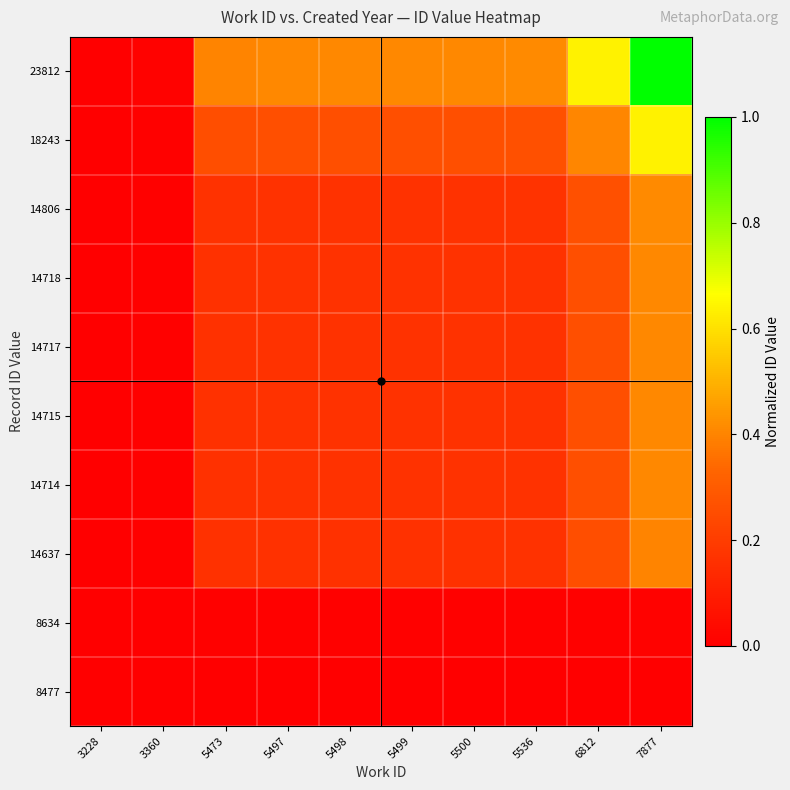

Reading right to left, transcribe all the data shown in this chart.

8477: 7877=0.0	6812=0.0	5536=0.0	5500=0.0	5499=0.0	5498=0.0	5497=0.0	5473=0.0	3360=0.0	3228=0.0
8634: 7877=0.0	6812=0.0	5536=0.0	5500=0.0	5499=0.0	5498=0.0	5497=0.0	5473=0.0	3360=0.0	3228=0.0
14637: 7877=0.4	6812=0.3	5536=0.2	5500=0.2	5499=0.2	5498=0.2	5497=0.2	5473=0.2	3360=0.0	3228=0.0
14714: 7877=0.4	6812=0.3	5536=0.2	5500=0.2	5499=0.2	5498=0.2	5497=0.2	5473=0.2	3360=0.0	3228=0.0
14715: 7877=0.4	6812=0.3	5536=0.2	5500=0.2	5499=0.2	5498=0.2	5497=0.2	5473=0.2	3360=0.0	3228=0.0
14717: 7877=0.4	6812=0.3	5536=0.2	5500=0.2	5499=0.2	5498=0.2	5497=0.2	5473=0.2	3360=0.0	3228=0.0
14718: 7877=0.4	6812=0.3	5536=0.2	5500=0.2	5499=0.2	5498=0.2	5497=0.2	5473=0.2	3360=0.0	3228=0.0
14806: 7877=0.4	6812=0.3	5536=0.2	5500=0.2	5499=0.2	5498=0.2	5497=0.2	5473=0.2	3360=0.0	3228=0.0
18243: 7877=0.6	6812=0.4	5536=0.3	5500=0.3	5499=0.3	5498=0.3	5497=0.3	5473=0.3	3360=0.0	3228=0.0
23812: 7877=1.0	6812=0.6	5536=0.4	5500=0.4	5499=0.4	5498=0.4	5497=0.4	5473=0.4	3360=0.0	3228=0.0